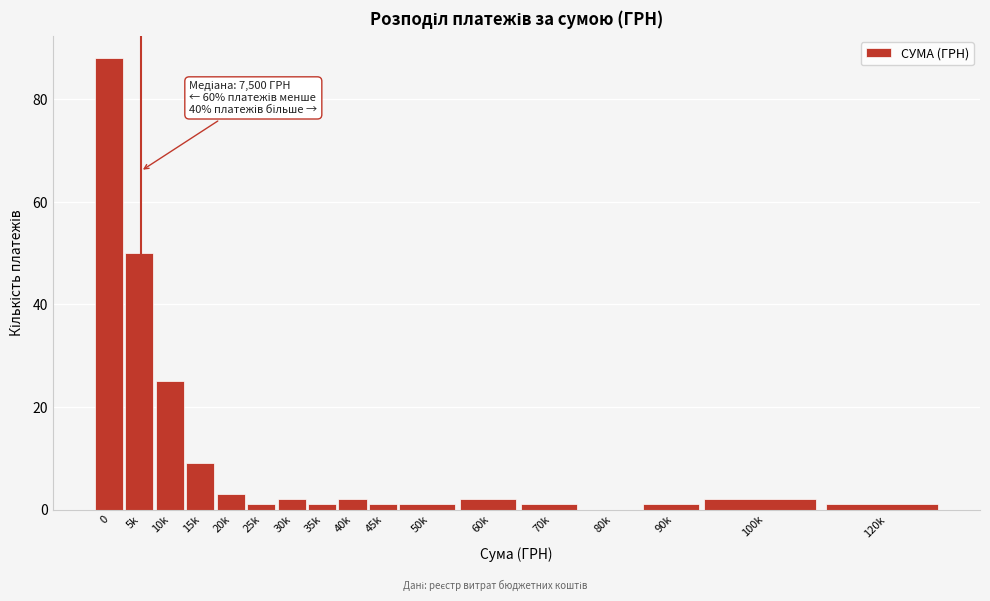

Reading left to right, transcribe all the data shown in this chart.

0=88	5k=50	10k=25	15k=9	20k=3	25k=1	30k=2	35k=1	40k=2	45k=1	50k=1	60k=2	70k=1	80k=0	90k=1	100k=2	120k=1